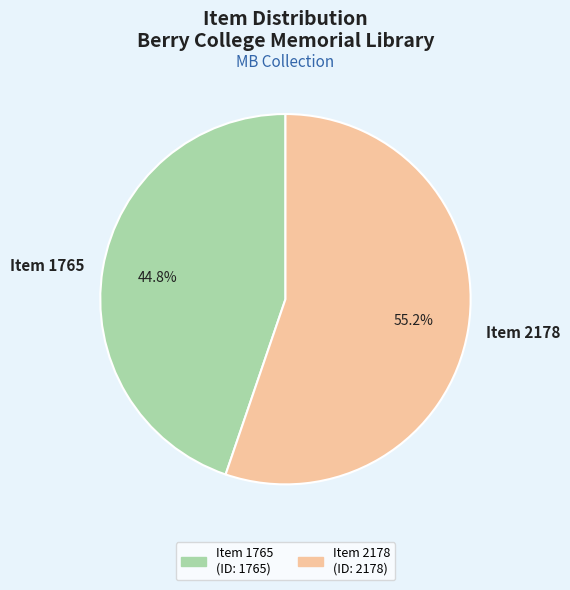

Which category accounts for the majority?

Item 2178